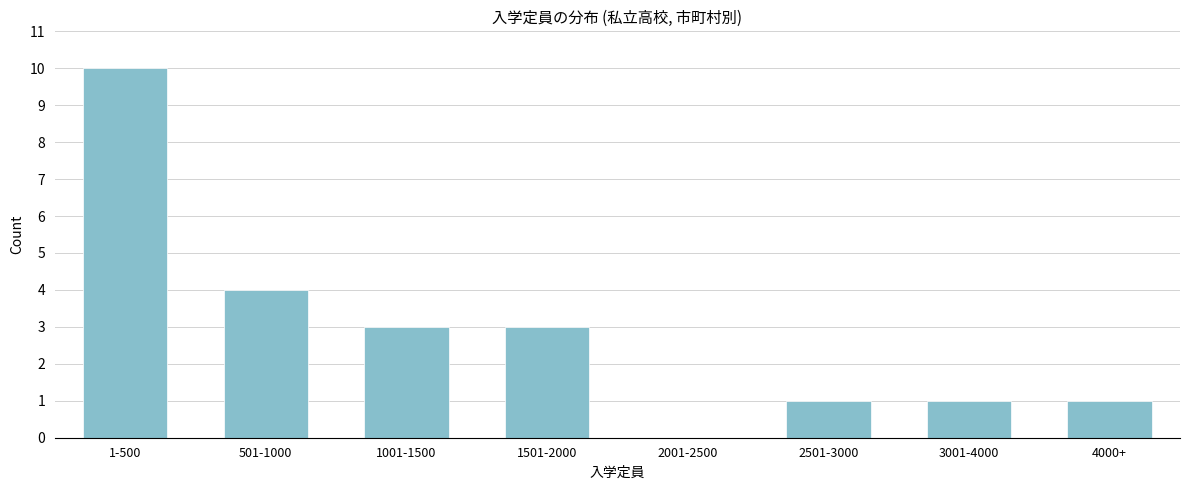

Reading left to right, extract all data points from this chart.

1-500=10	501-1000=4	1001-1500=3	1501-2000=3	2001-2500=0	2501-3000=1	3001-4000=1	4000+=1